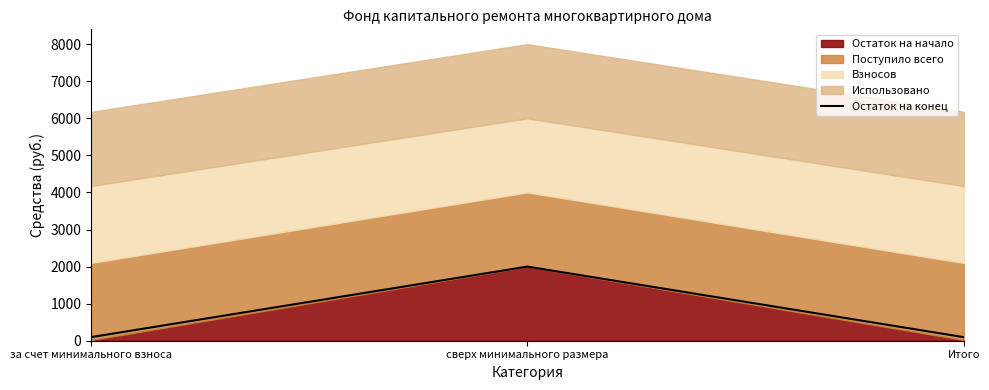

Between сверх минимального размера and за счет минимального взноса, which is larger?

сверх минимального размера